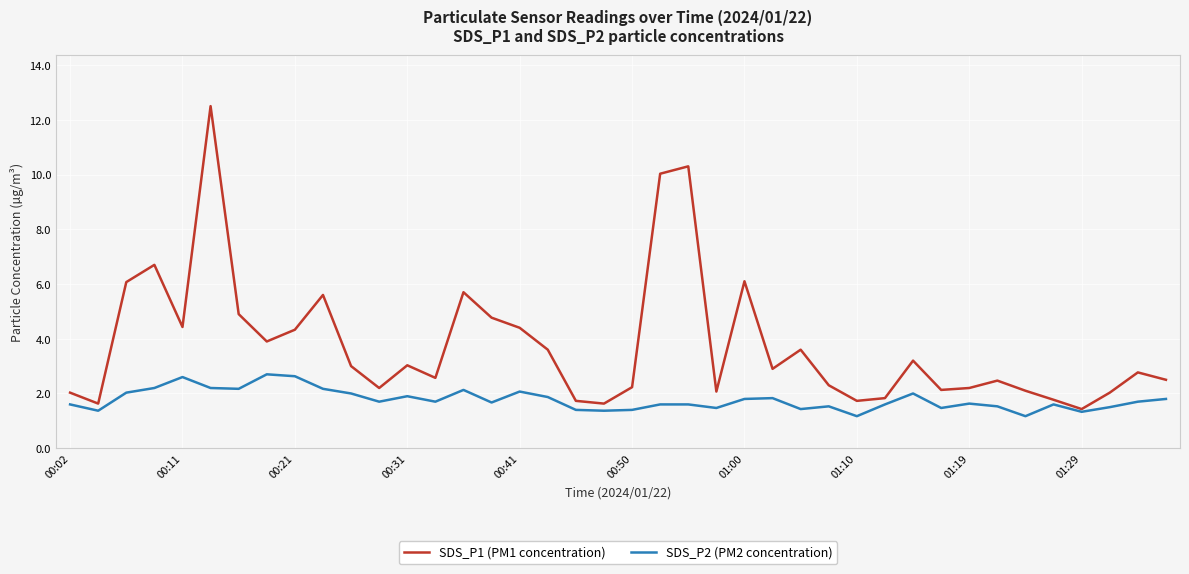

In SDS_P2 (PM2 concentration), how many points are lower than both neighbors (excluding endpoints)?

12